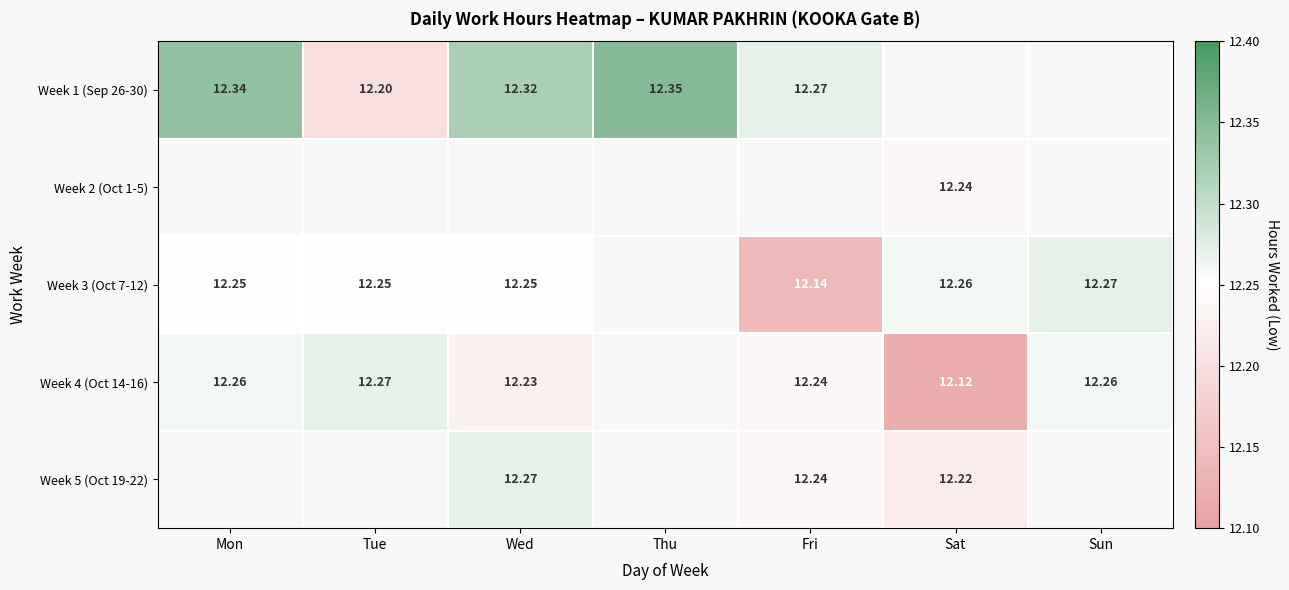

What is the smallest value displayed?

12.1